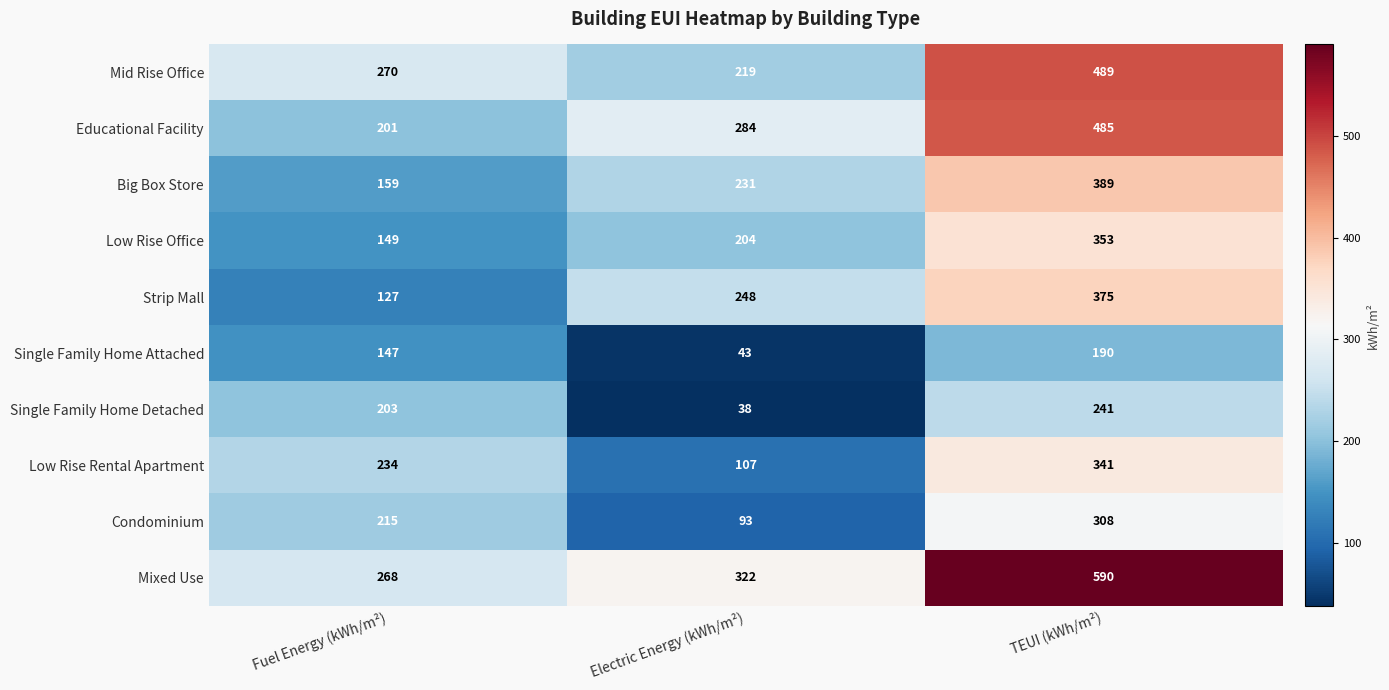

What is the lowest value of the Strip Mall series?

127